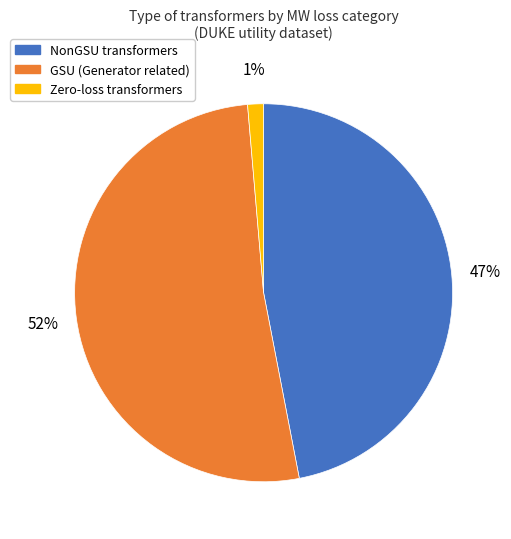

Is there a majority slice in this chart?

Yes